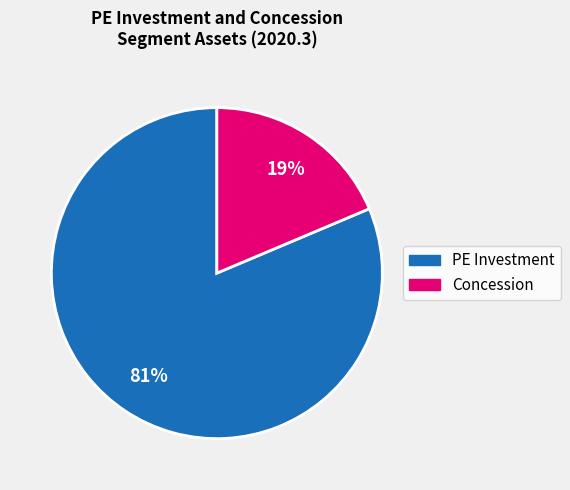

Is it true that Concession is 19% of the pie?

True